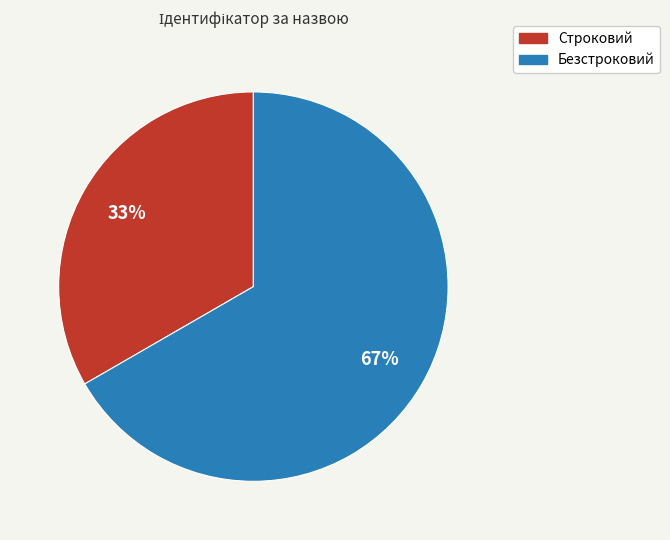

Is the sum of Безстроковий and Строковий greater than half?

Yes